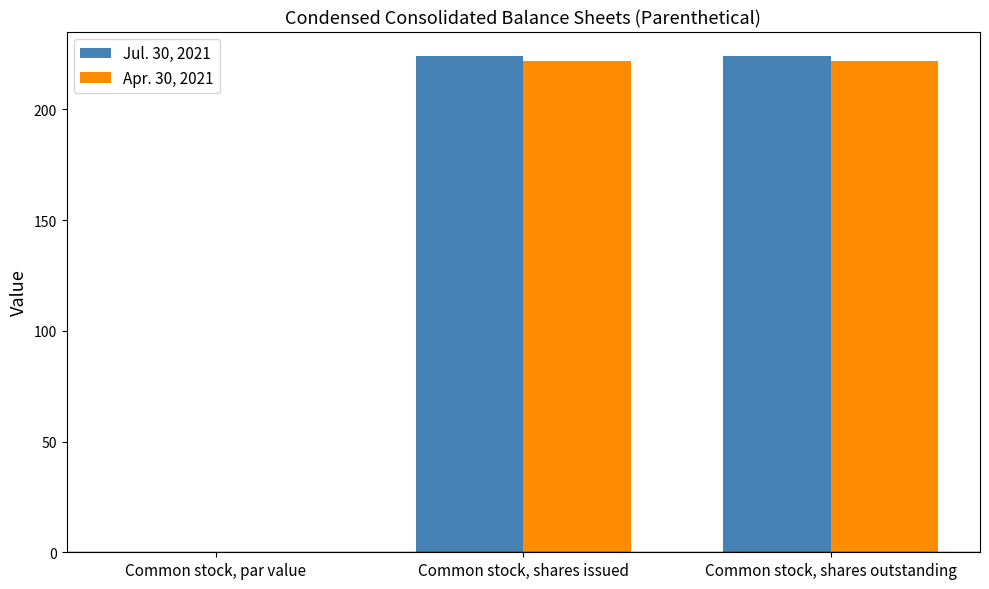

True or false: Apr. 30, 2021 has a value of 0.0 at Common stock, par value.

True